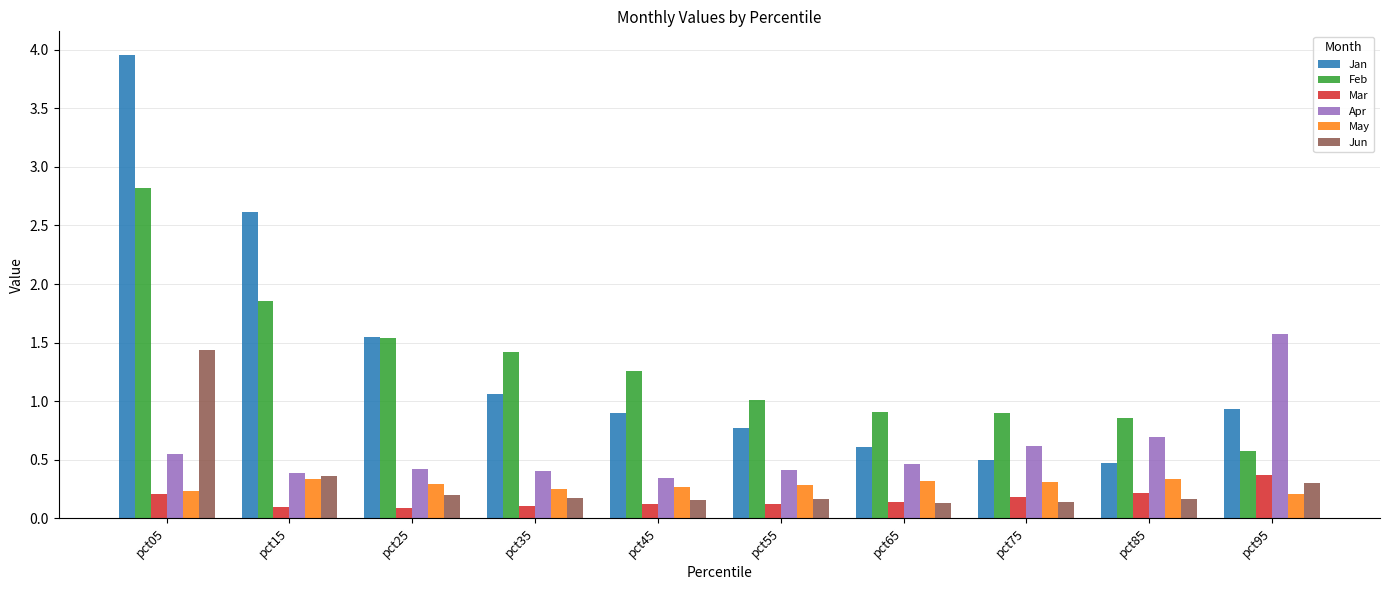

Which series has the widest spread of values?

Jan